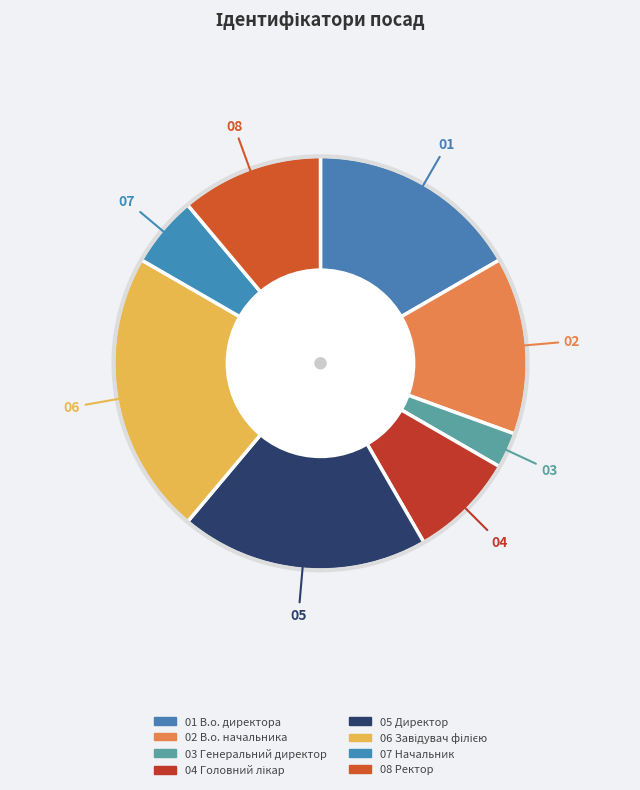

How many slices are in this pie chart?

8